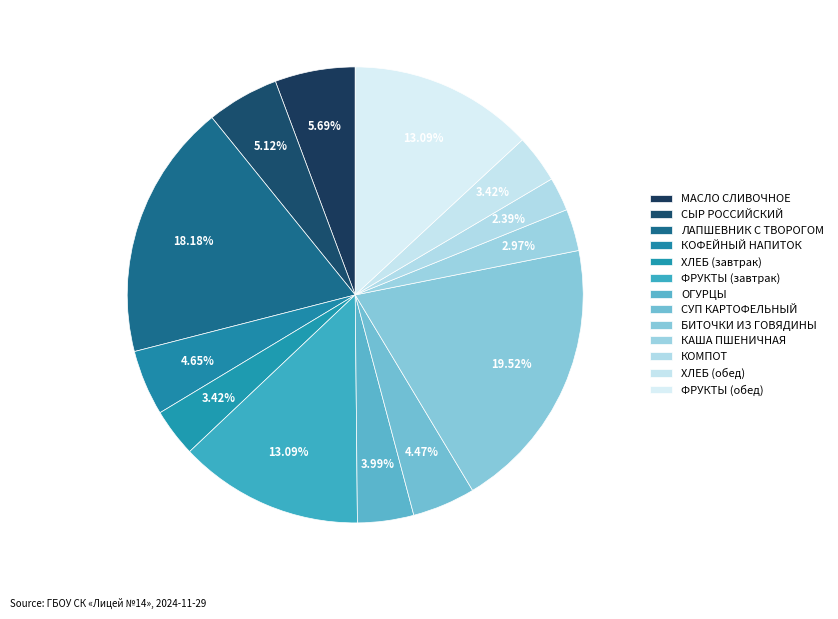

Count the number of slices in the pie.

13